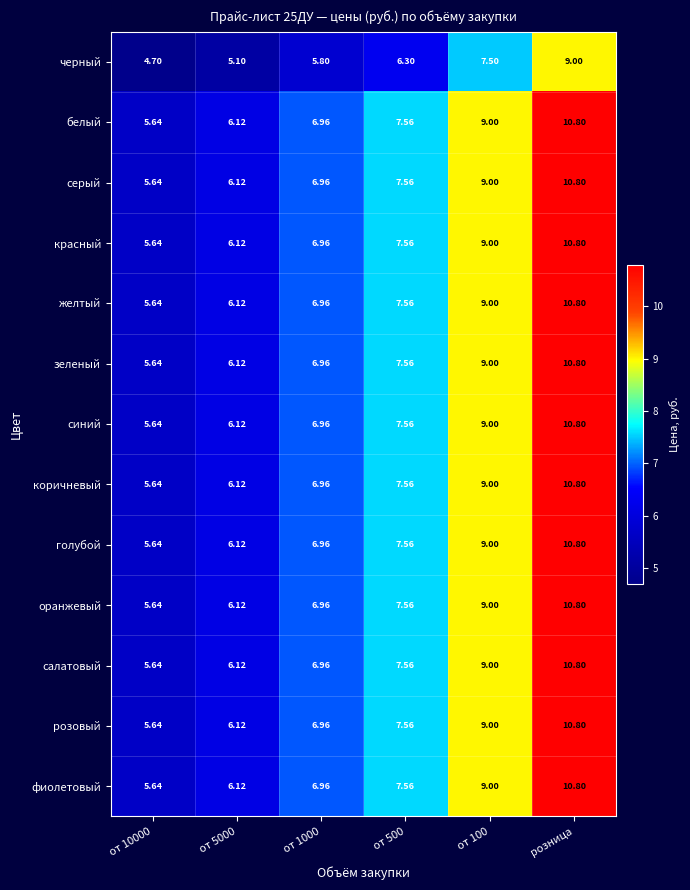

Is the value of зеленый at от 5000 greater than the value of белый at от 500?

No